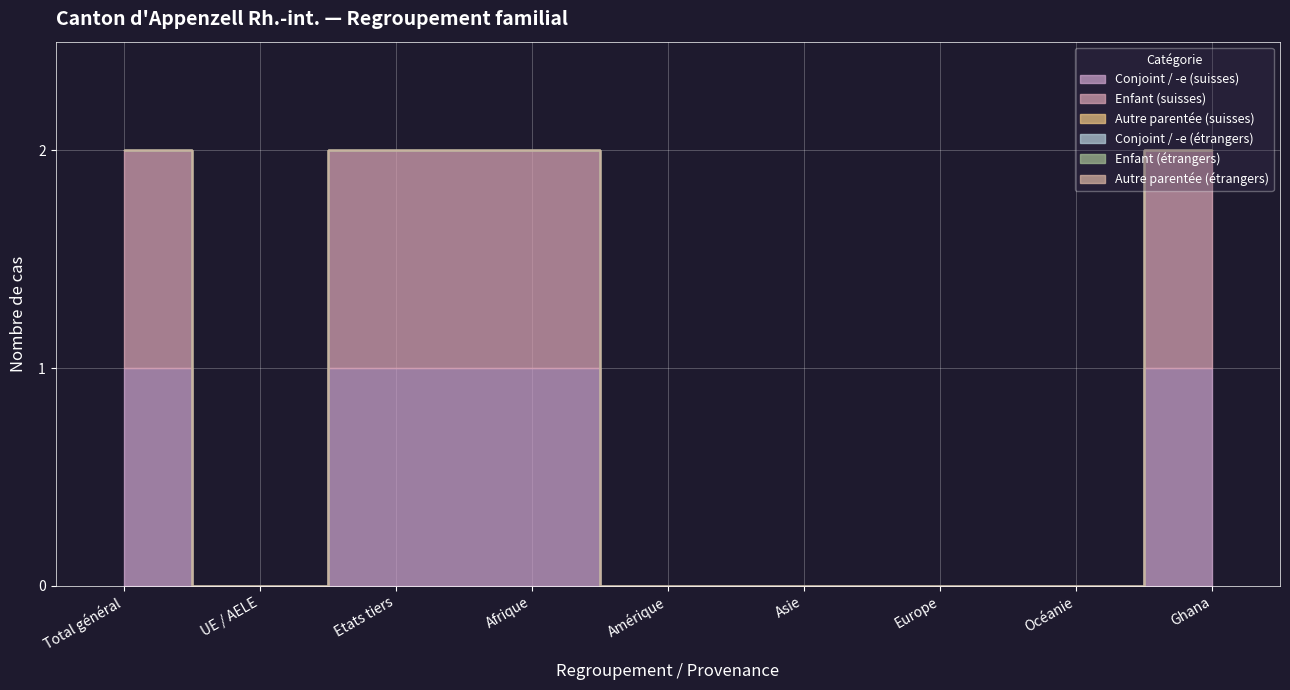

Is it true that Conjoint / -e (étrangers) equals 0 at UE / AELE?

True